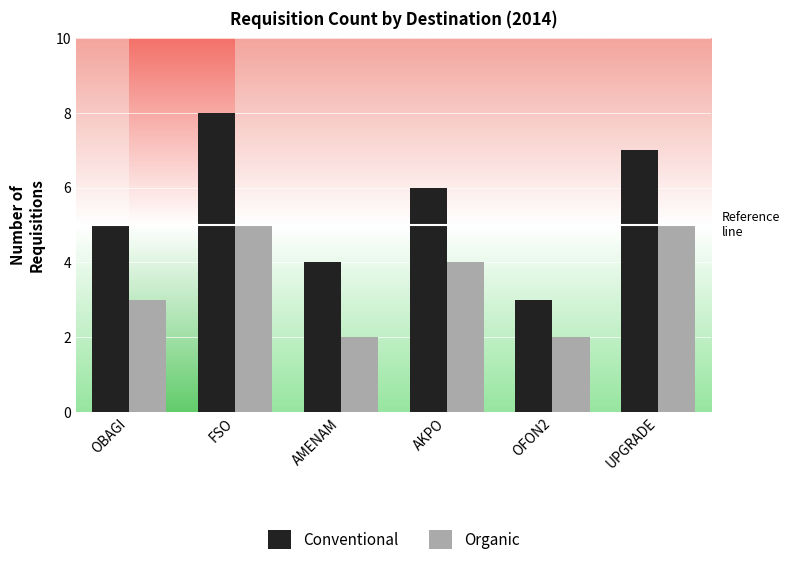

What is the sum of all Conventional values?

33